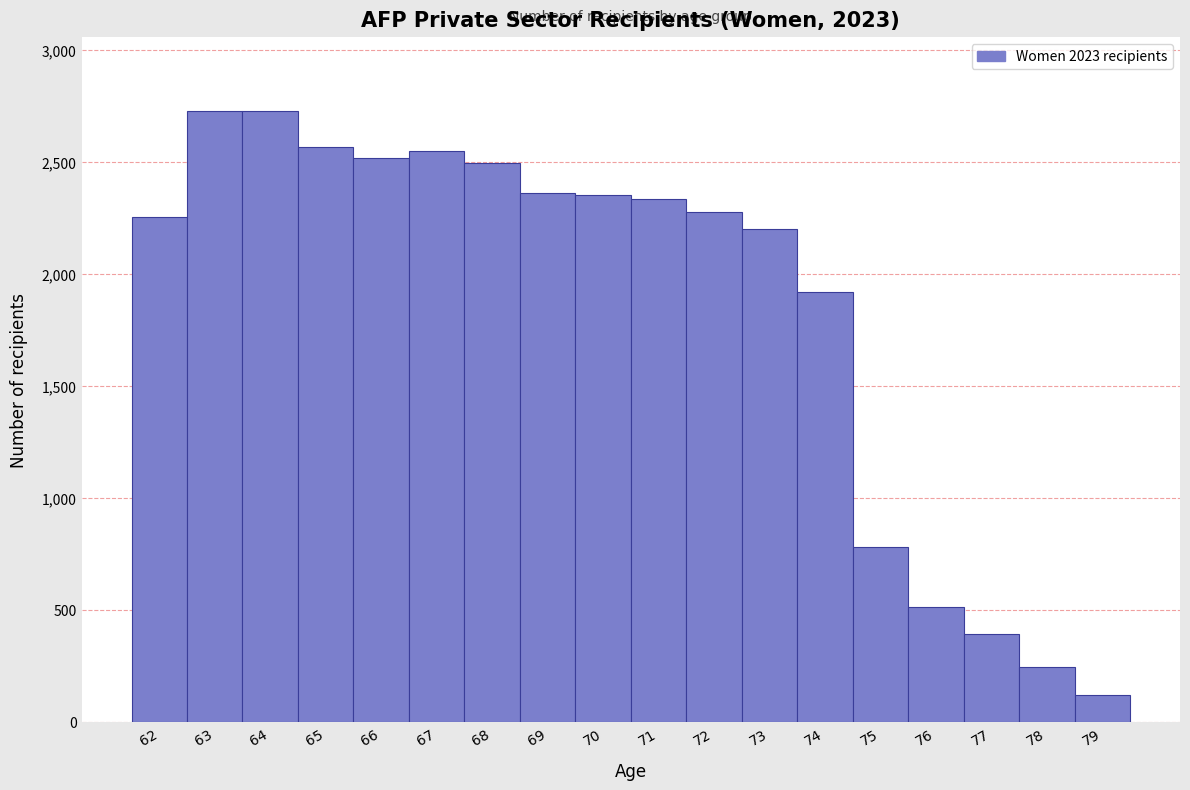

What is the greatest value displayed?

2731